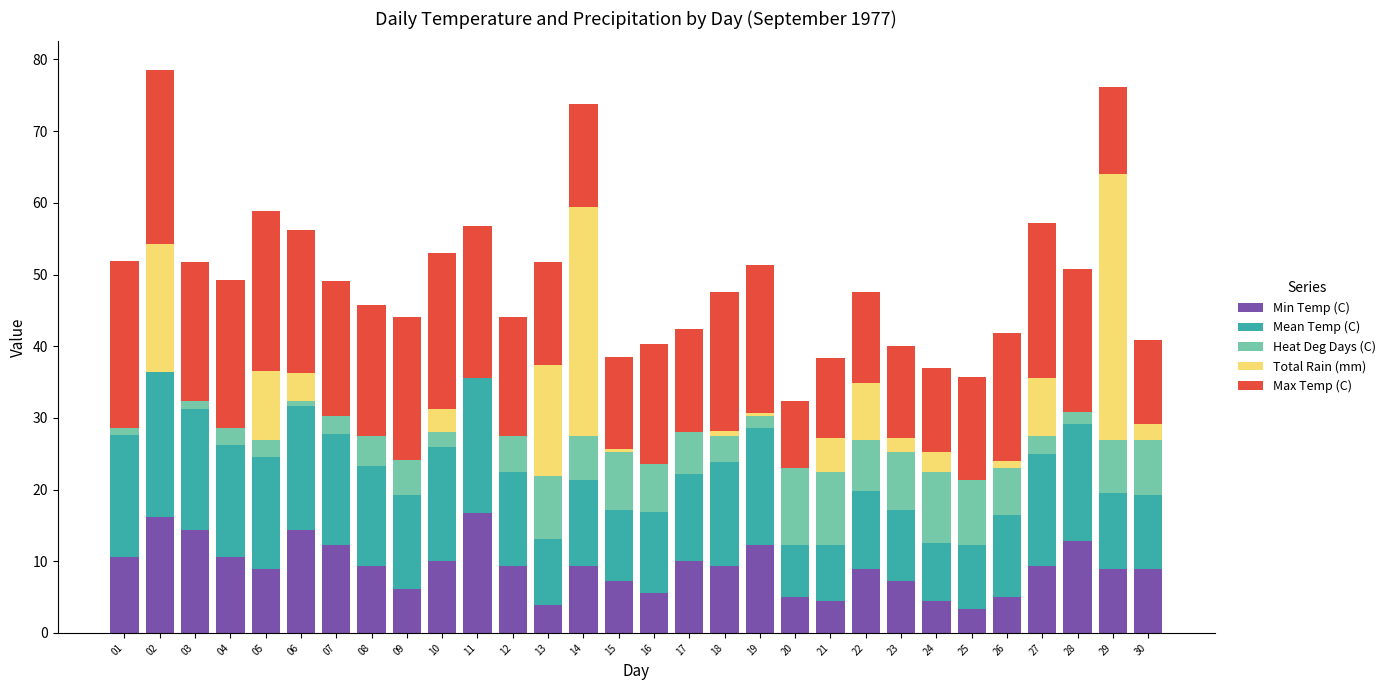

What are all the series names shown in the legend?

Min Temp (C), Mean Temp (C), Heat Deg Days (C), Total Rain (mm), Max Temp (C)